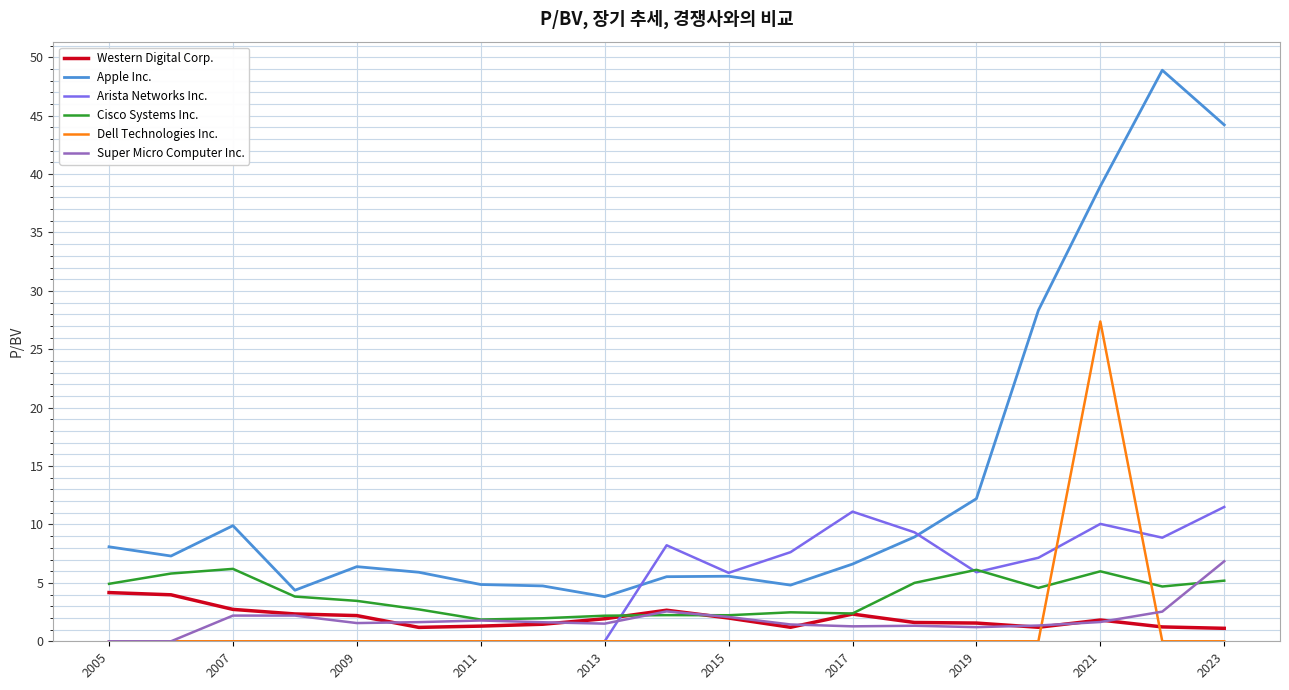

Which series has the largest range (max minus min)?

Apple Inc.